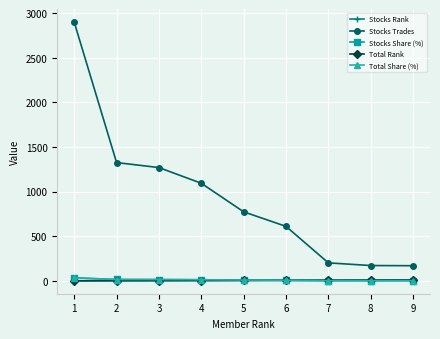

Rank the series by their maximum value, from highest to lowest.

Stocks Trades, Total Share (%), Stocks Share (%), Stocks Rank, Total Rank